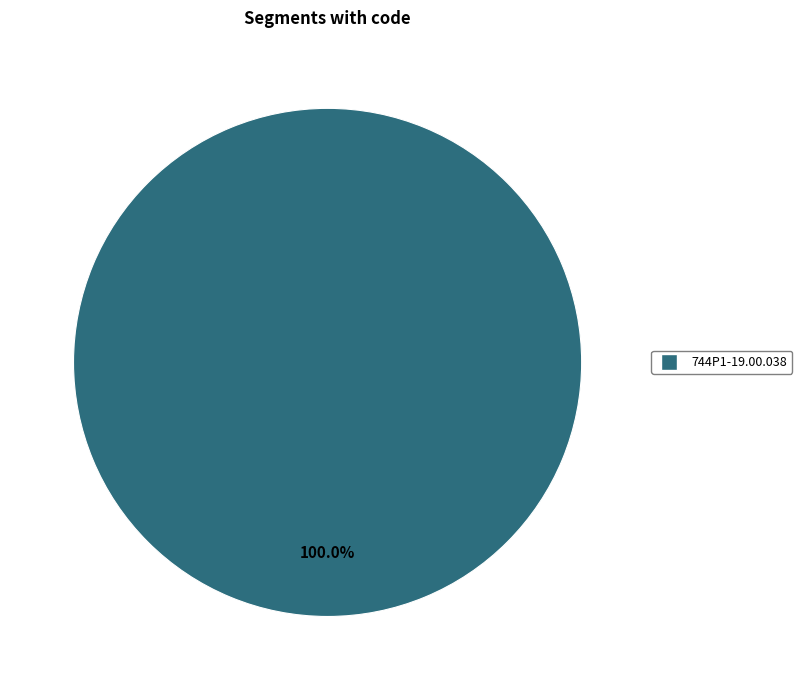

How many slices are in this pie chart?

1